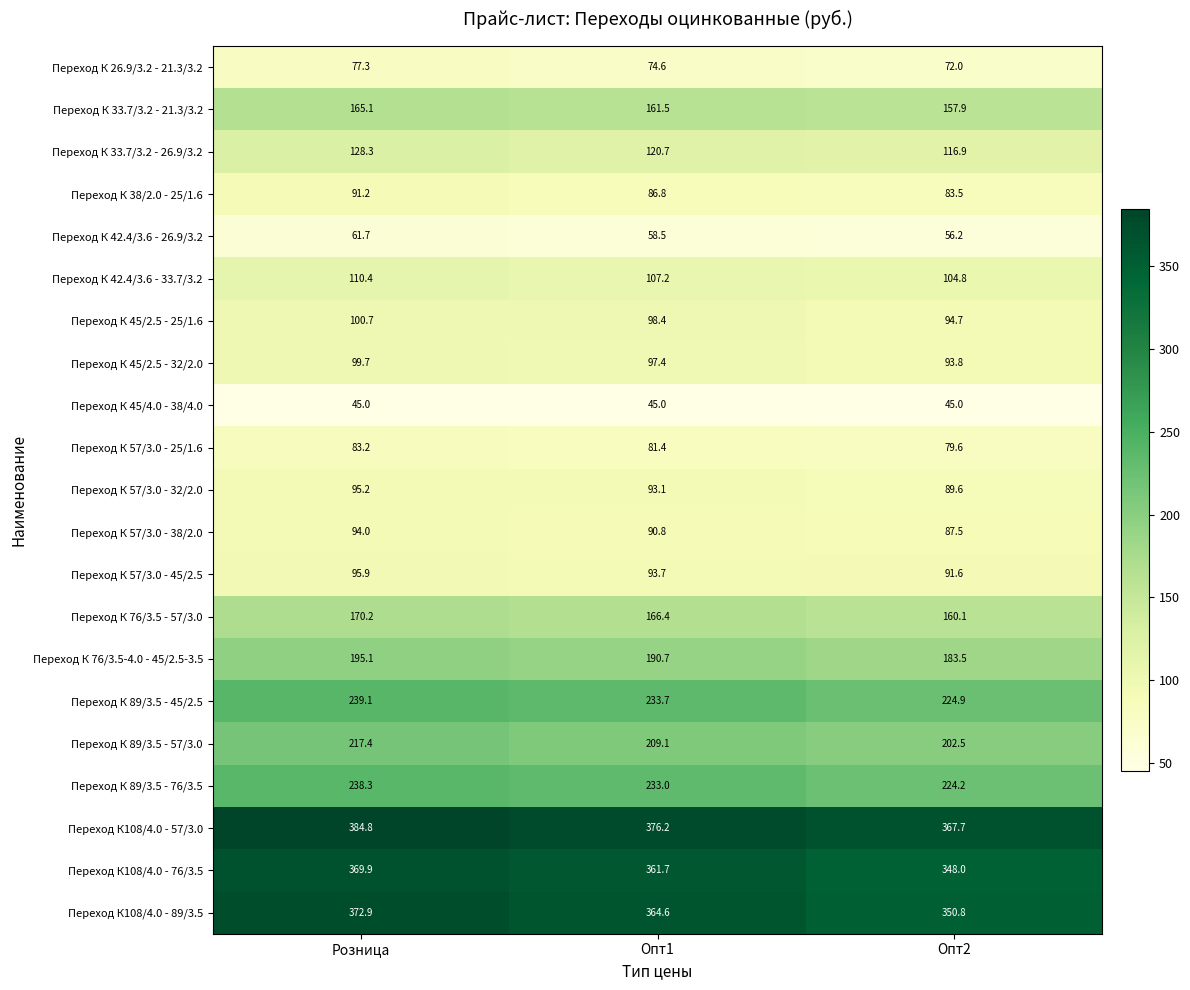

Which series has the largest range (max minus min)?

Переход К108/4.0 - 89/3.5